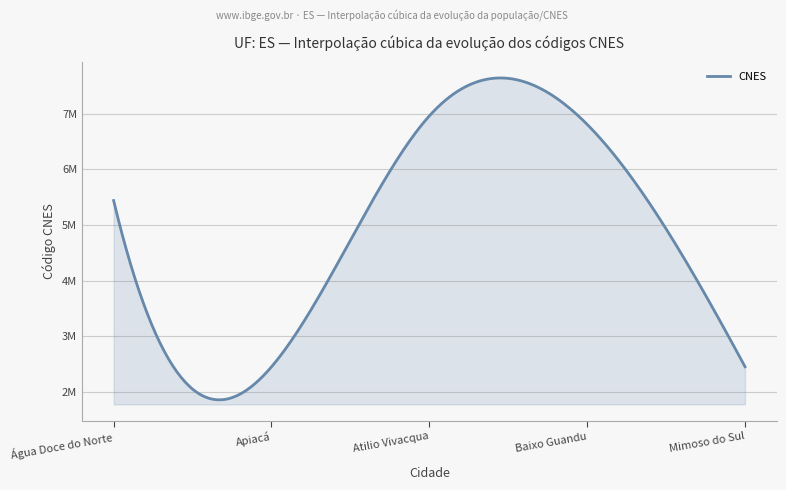

Rank the categories by value from highest to lowest.

Atilio Vivacqua, Baixo Guandu, Água Doce do Norte, Mimoso do Sul, Apiacá